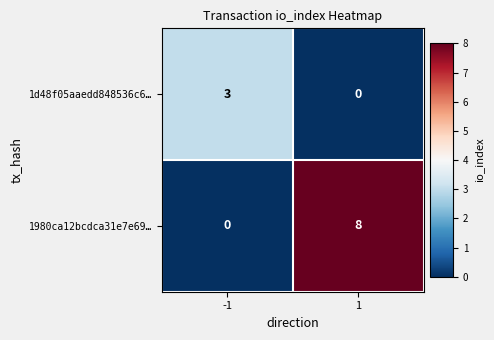

What is the difference between the 1d48f05aaedd848536c6… values at -1 and 1?

3